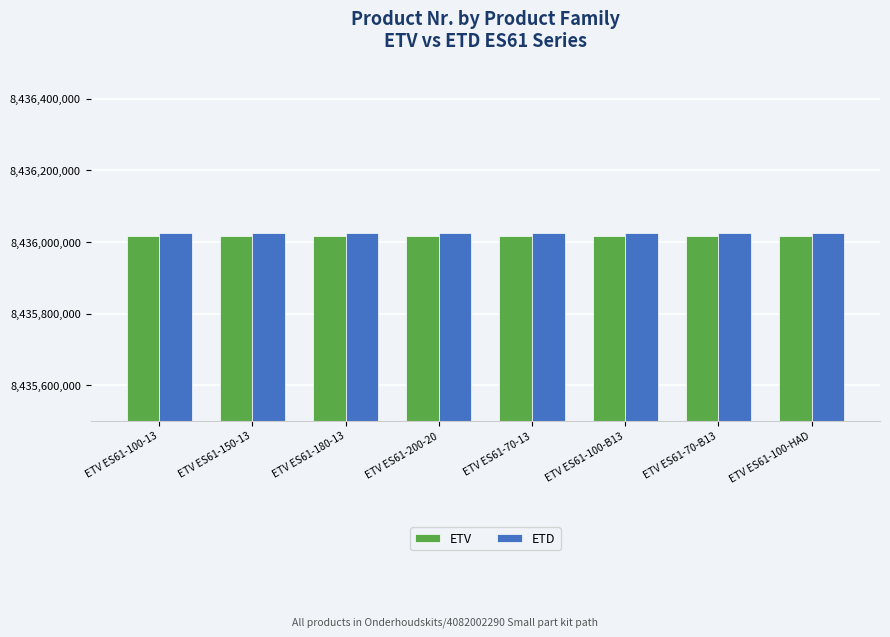

The value of ETV at ETV ES61-100-13 is 13297060917. True or false?

False